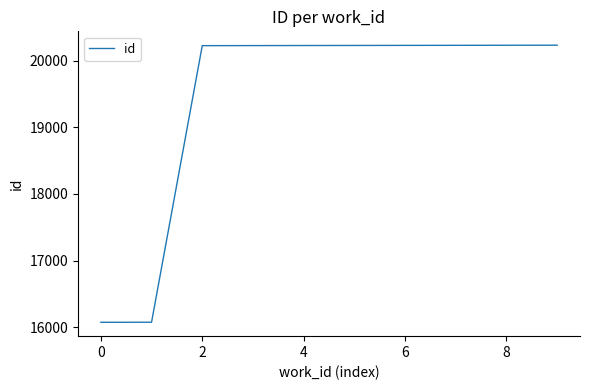

How many lines are shown in the chart?

1